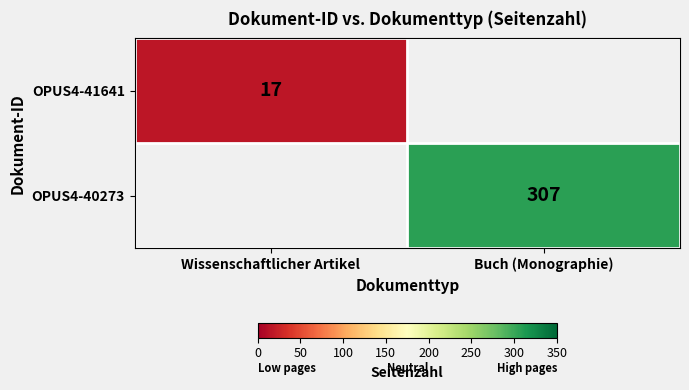

What is the total value across all series at Buch (Monographie)?

307